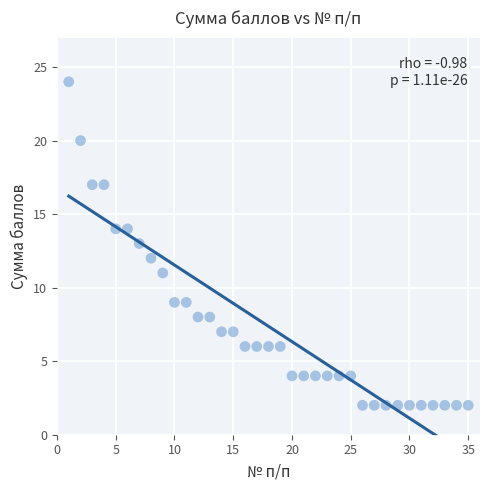

What is the range of Y values (max minus min)?

22